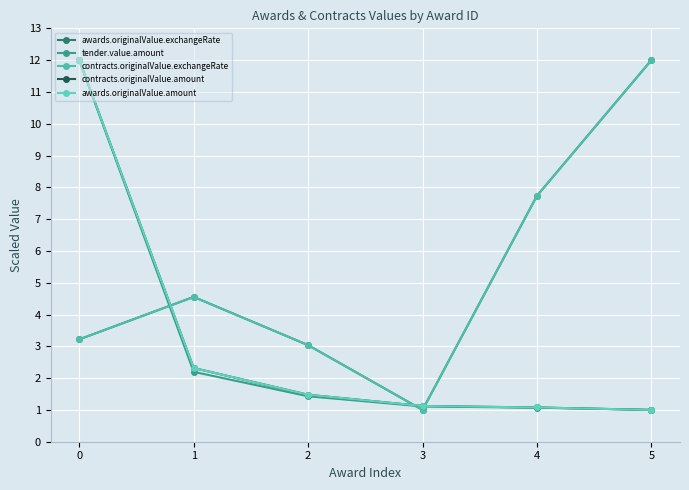

Does the chart have visible grid lines?

Yes